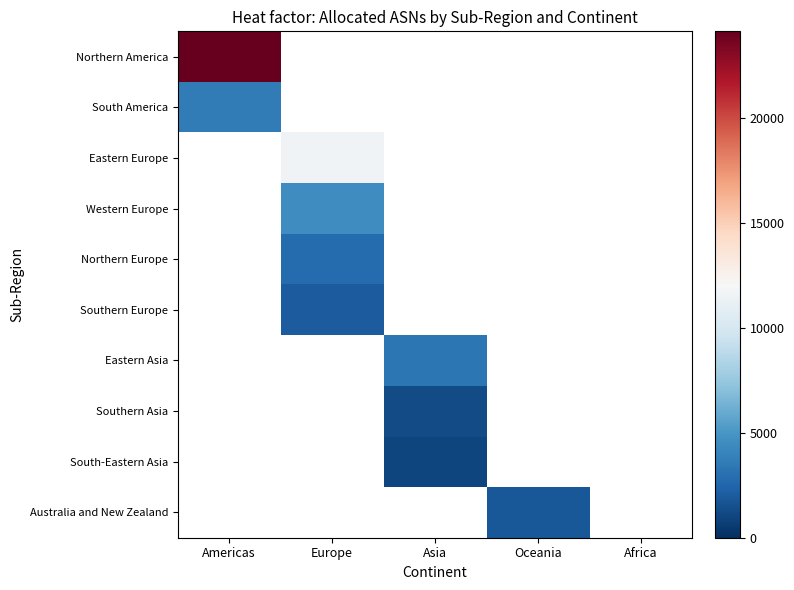

Which label corresponds to the smallest value in the chart?

Europe